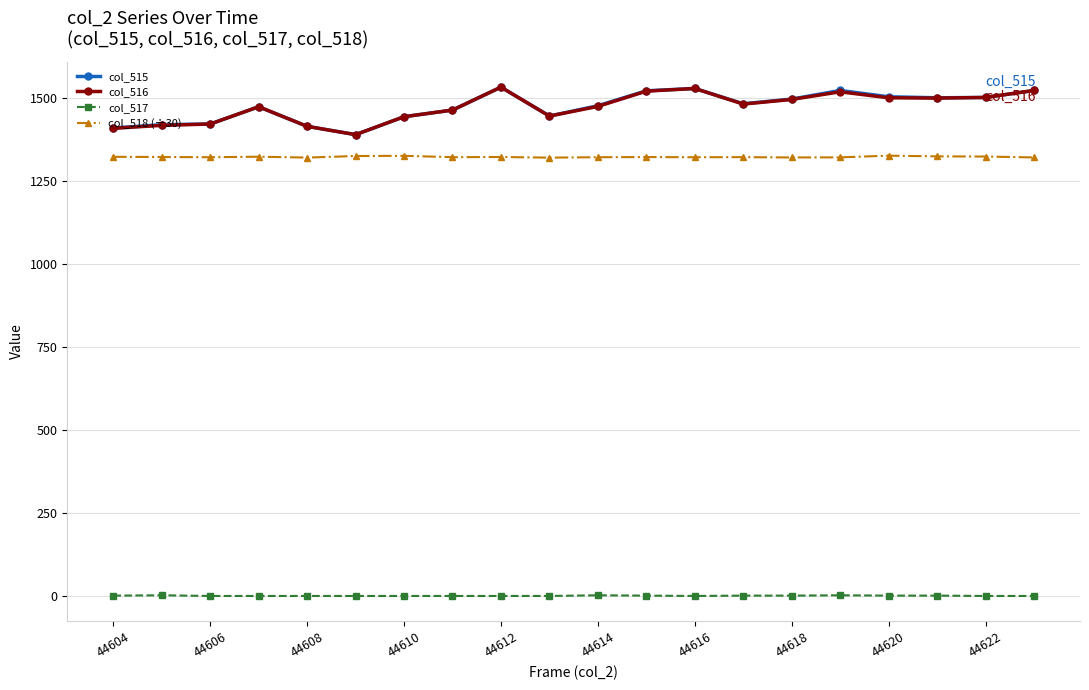

Count the number of data series in this chart.

4